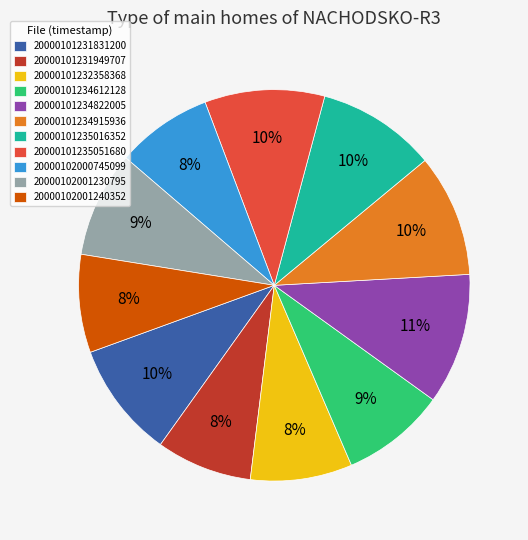

How many slices are in this pie chart?

11